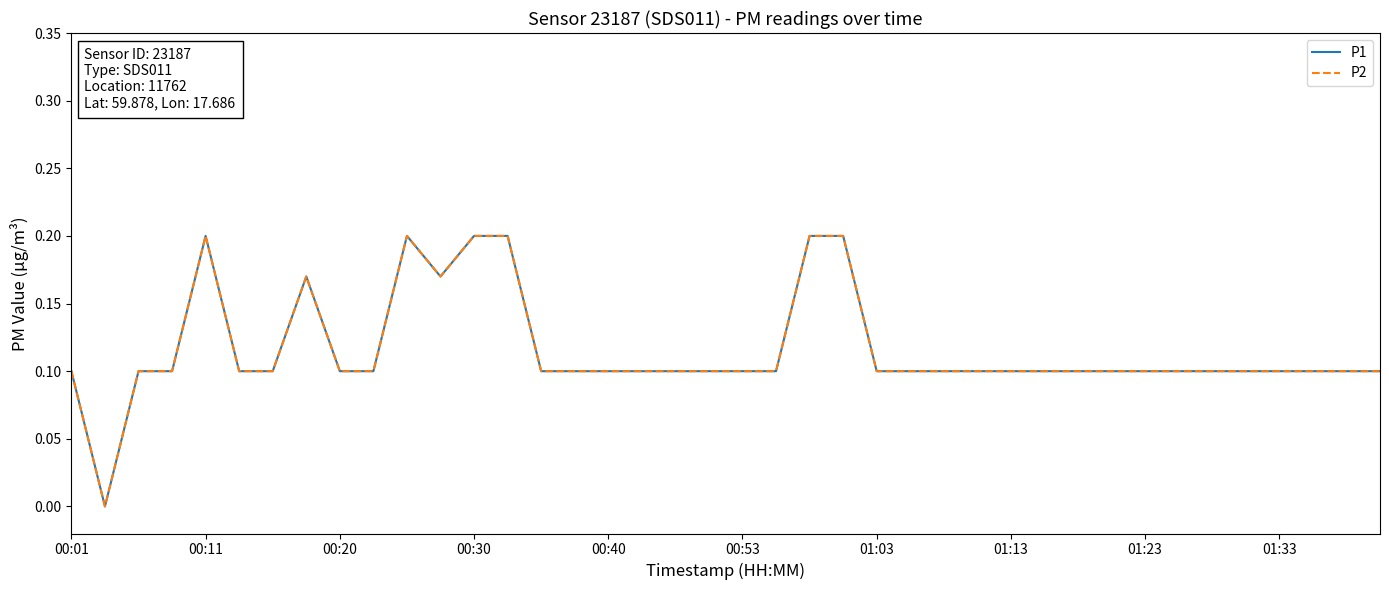

Rank the series by their maximum value, from lowest to highest.

P1, P2